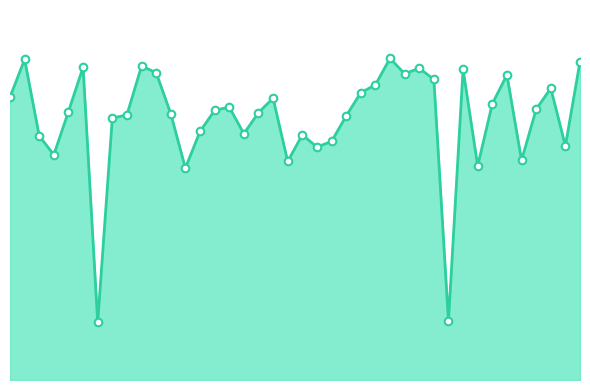

Is this an area chart (filled region under the line)?

Yes